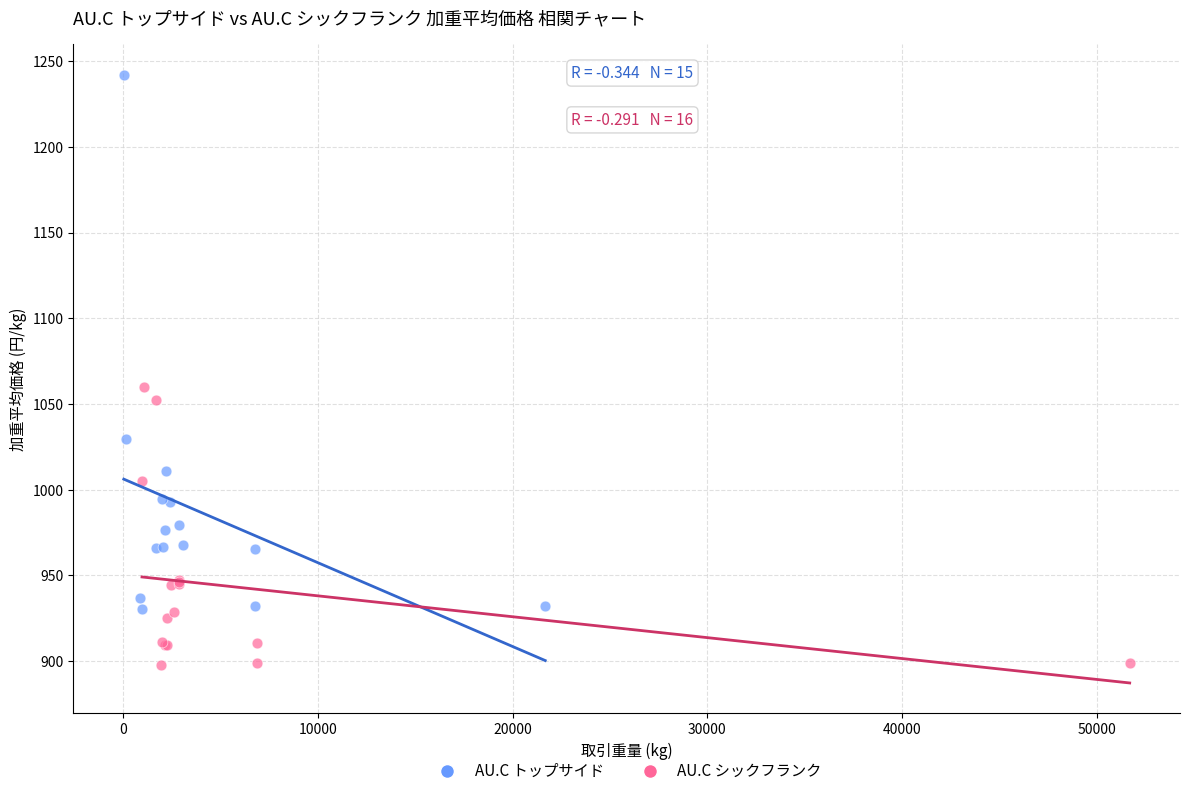

Which series has the widest spread of Y values?

AU.C トップサイド